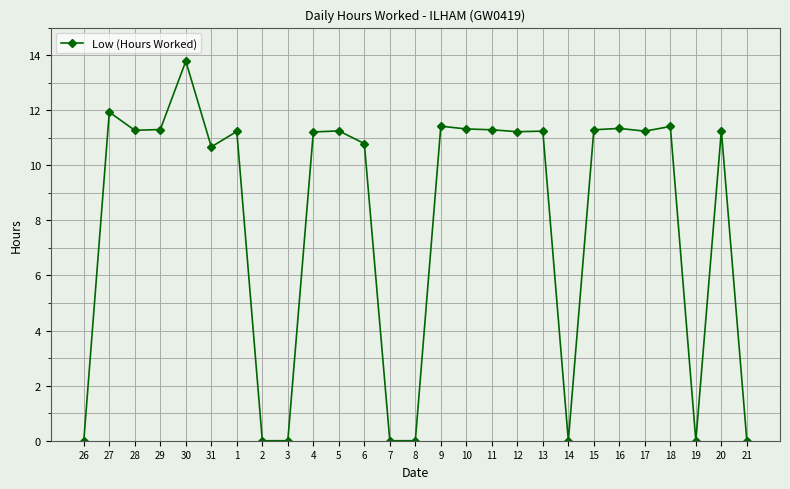

What is the sum of all values?

216.5